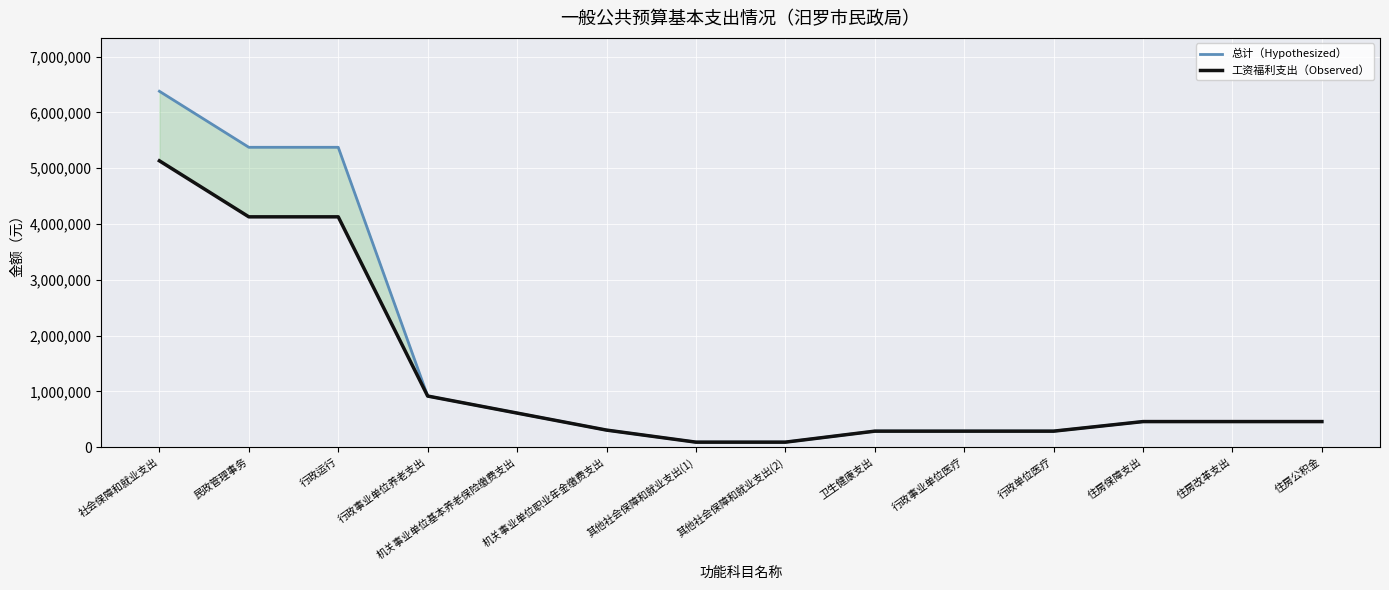

What position from the right is 住房改革支出?

2